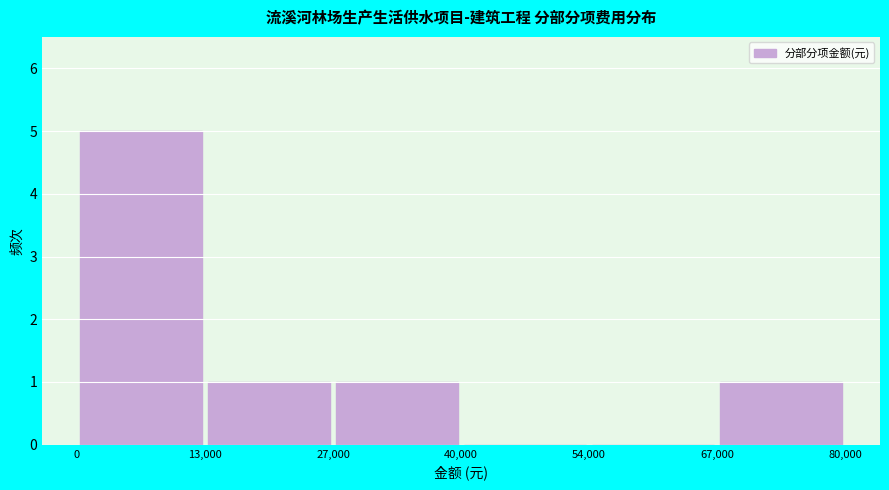

Which range on the x-axis has the tallest bar?

0 to 13,000